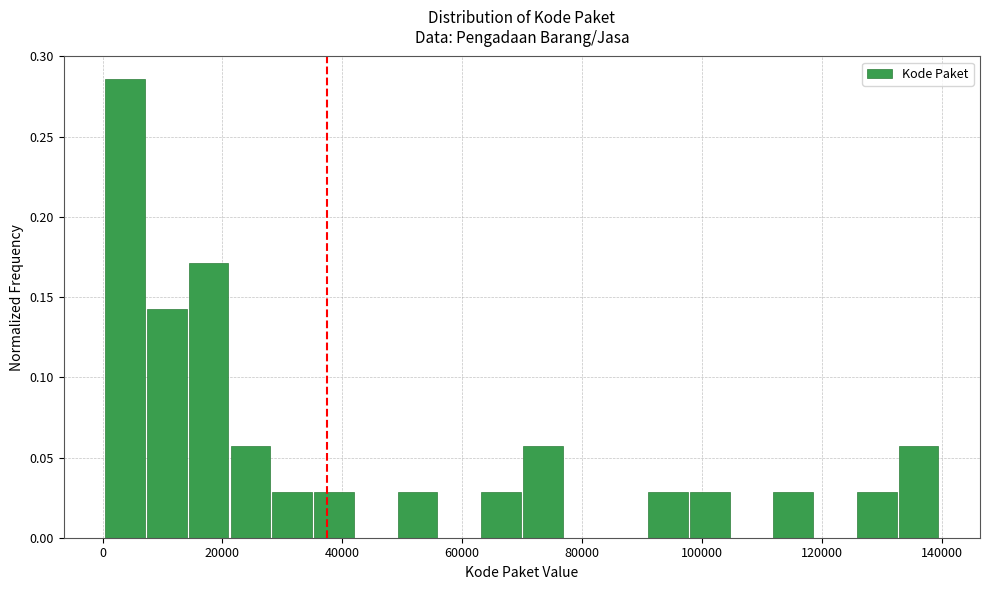

Around what value on the x-axis is the tallest bar? Give the approximate position of its centre, as read against the axis.

4000